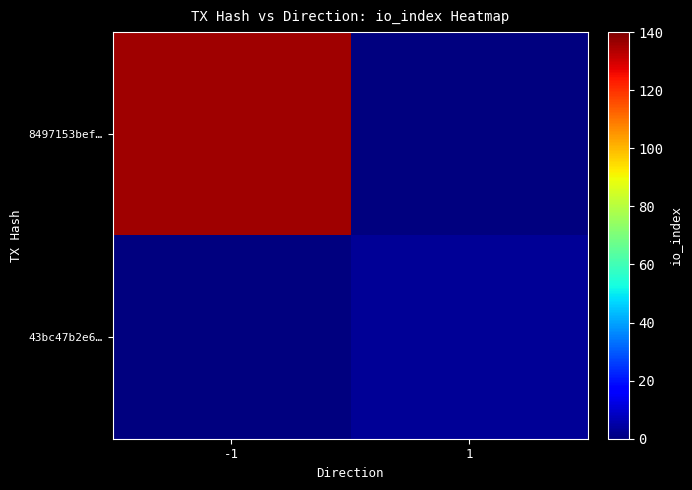

Reading left to right, what are all the values shown in this chart?

8497153bef…: -1=136	1=0
43bc47b2e6…: -1=0	1=3